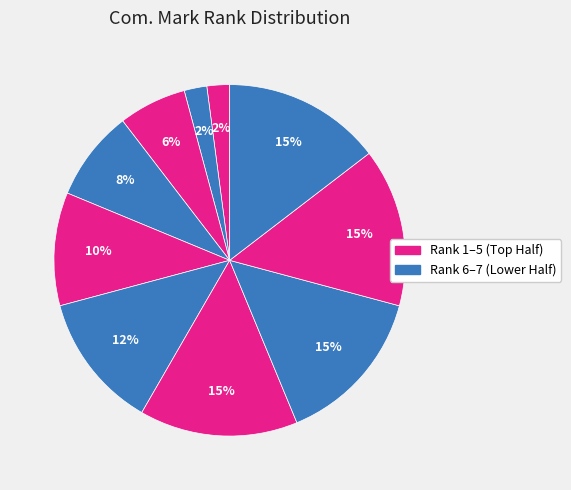

How many slices are in this pie chart?

10